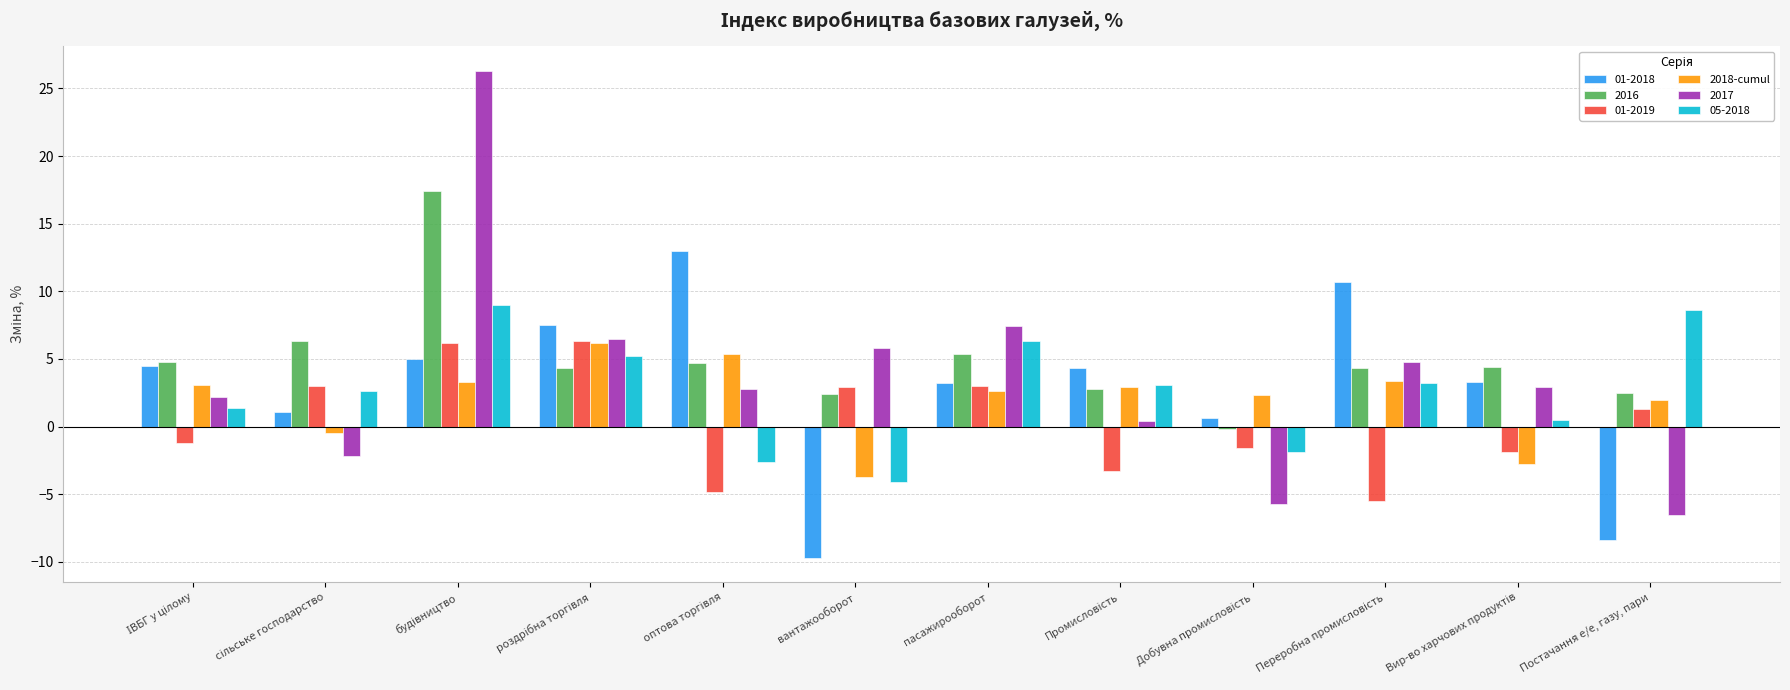

What is the total value across all series at Постачання е/е, газу, пари?

-0.5